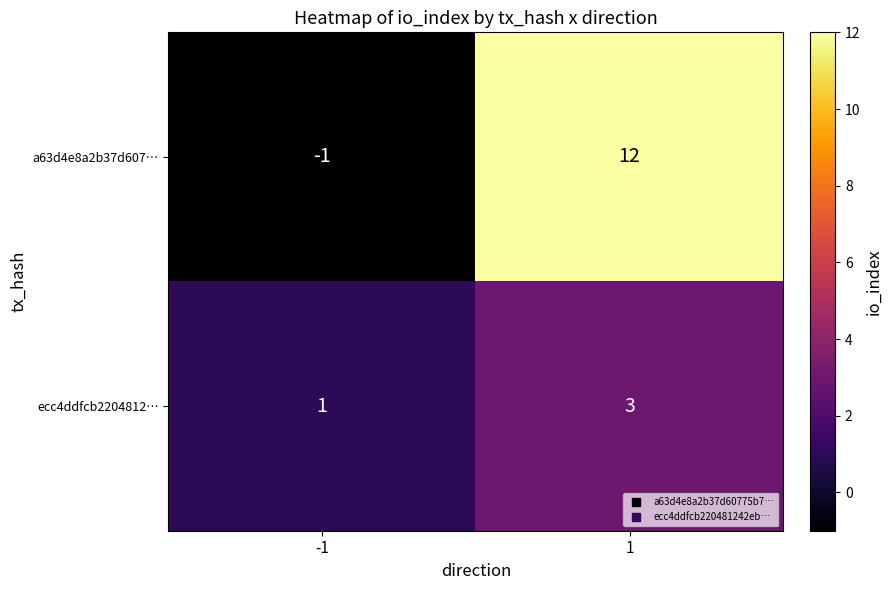

Read the a63d4e8a2b37d607… value at 1, to the nearest 5.

10